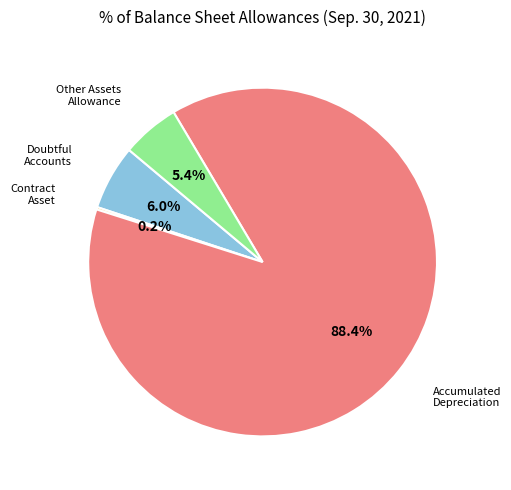

Is there any slice that represents more than half of the pie?

Yes